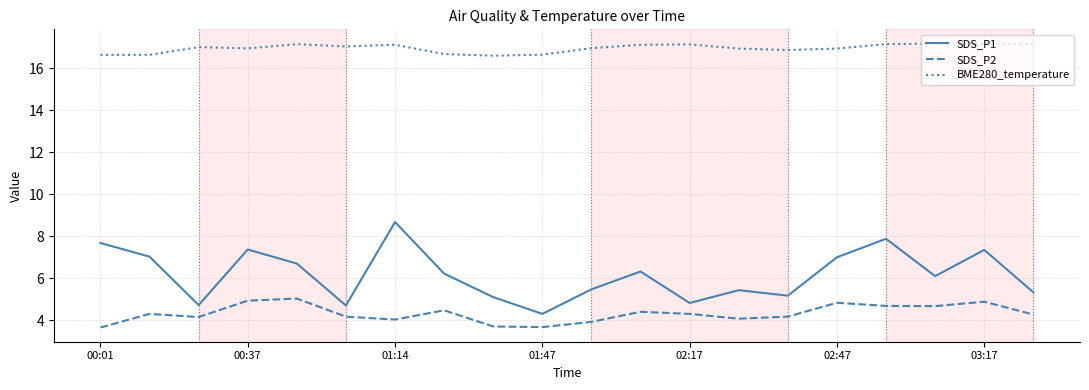

What is the minimum value for SDS_P1?

4.3